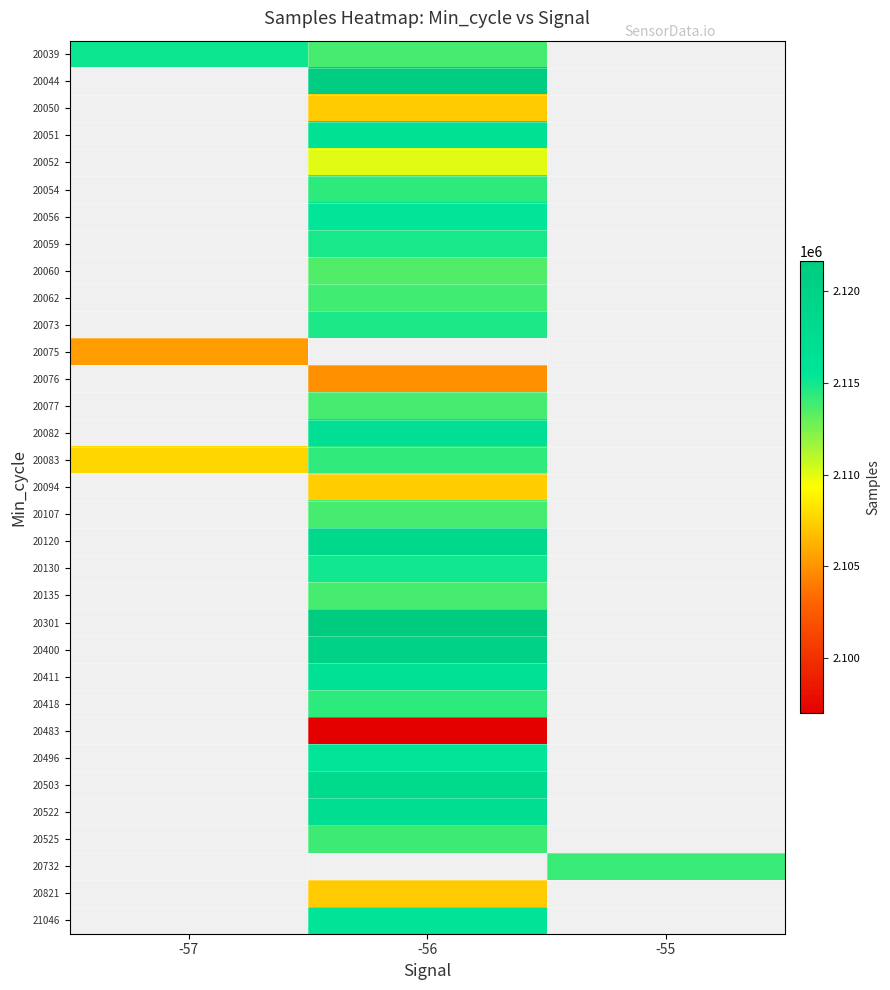

How many distinct data groups are displayed?

33